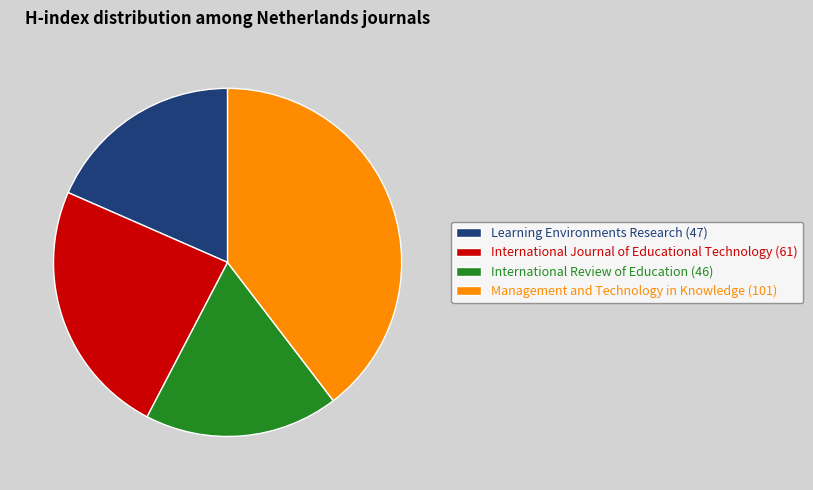

Is the sum of Learning Environments Research (47) and International Review of Education (46) greater than half?

No